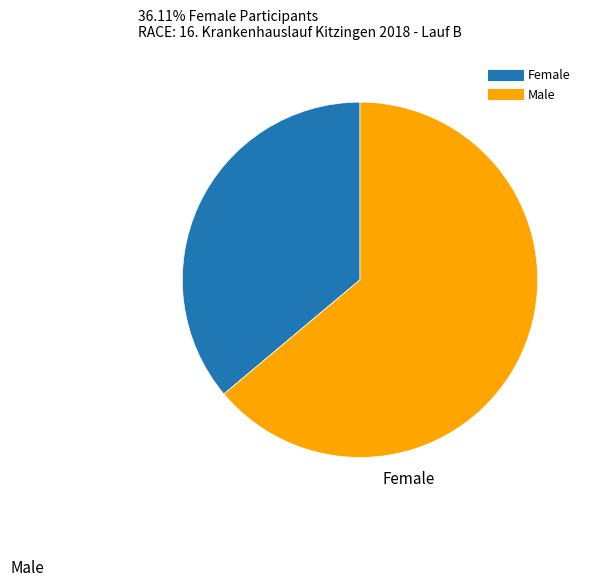

Is there any slice that represents more than half of the pie?

Yes